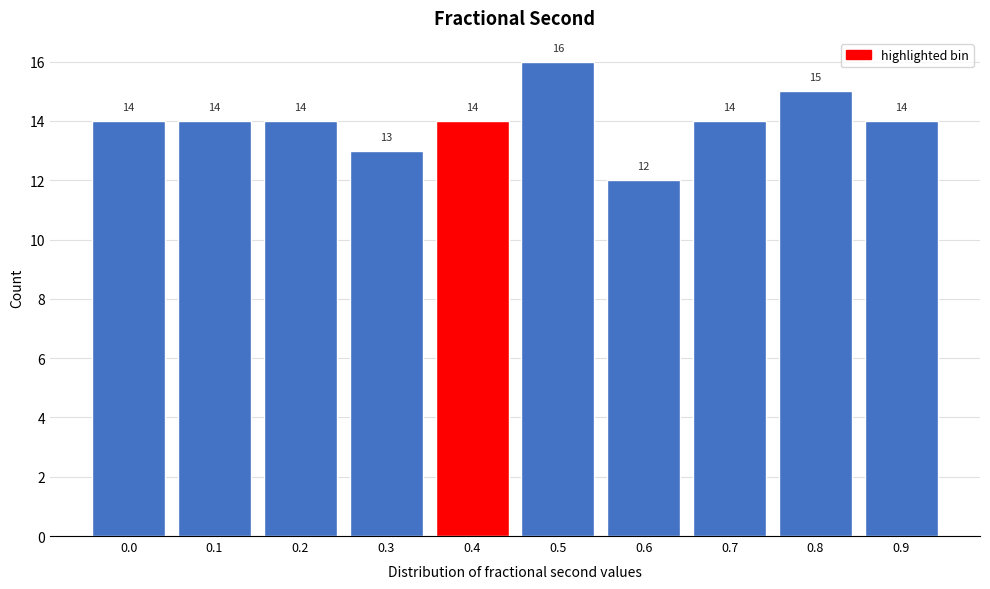

Reading right to left, transcribe all the data shown in this chart.

14	15	14	12	16	14	13	14	14	14